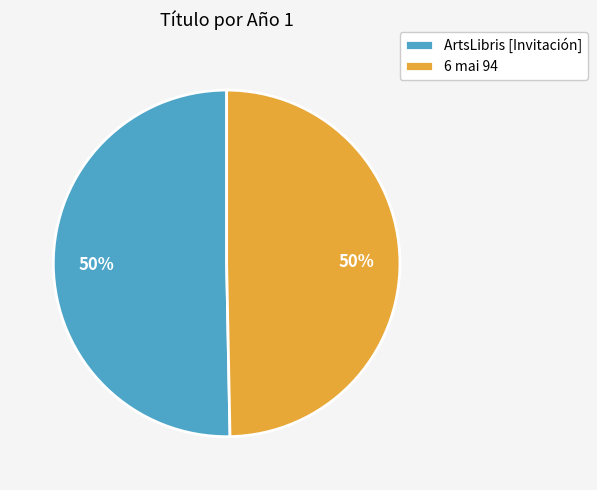

To the nearest percent, what portion does ArtsLibris [Invitación] represent?

50%